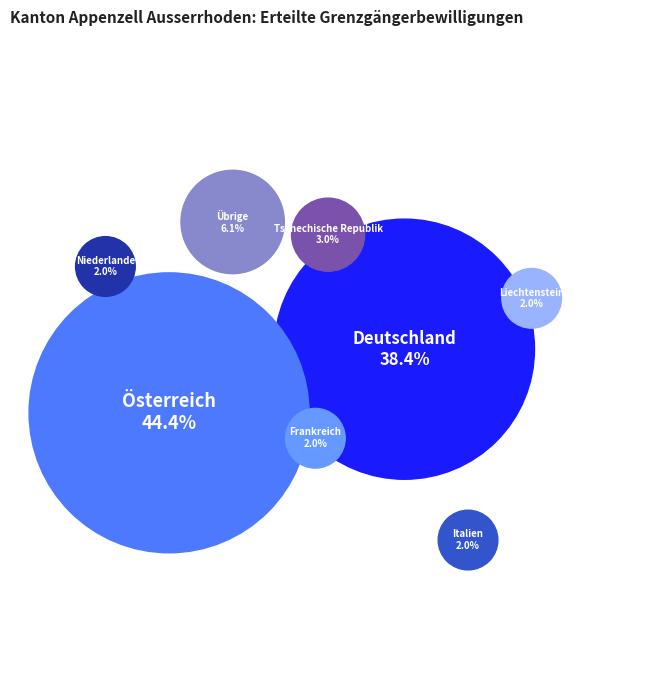

What percentage is the Deutschland slice, to the nearest percent?

38%